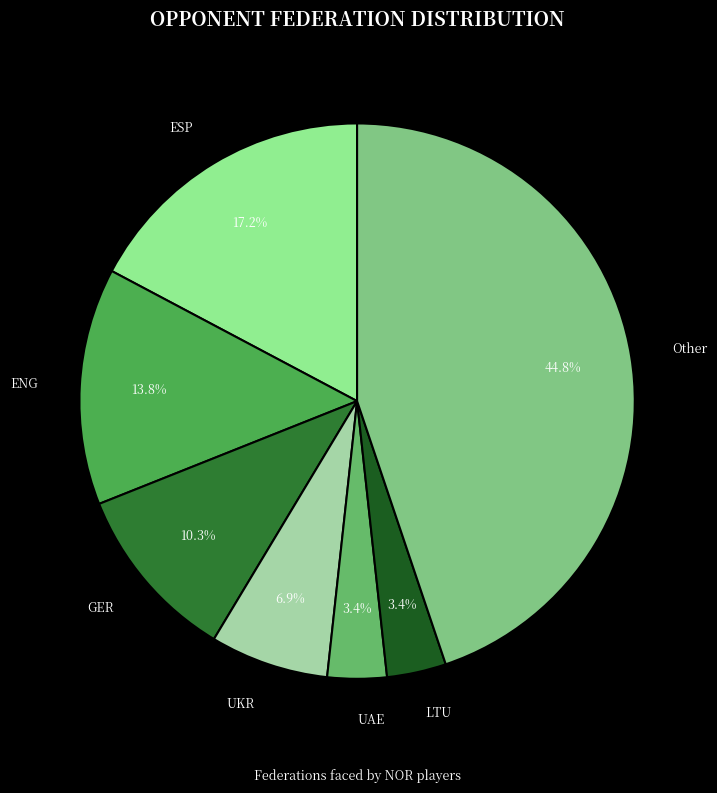

Is the sum of ESP and GER greater than half?

No